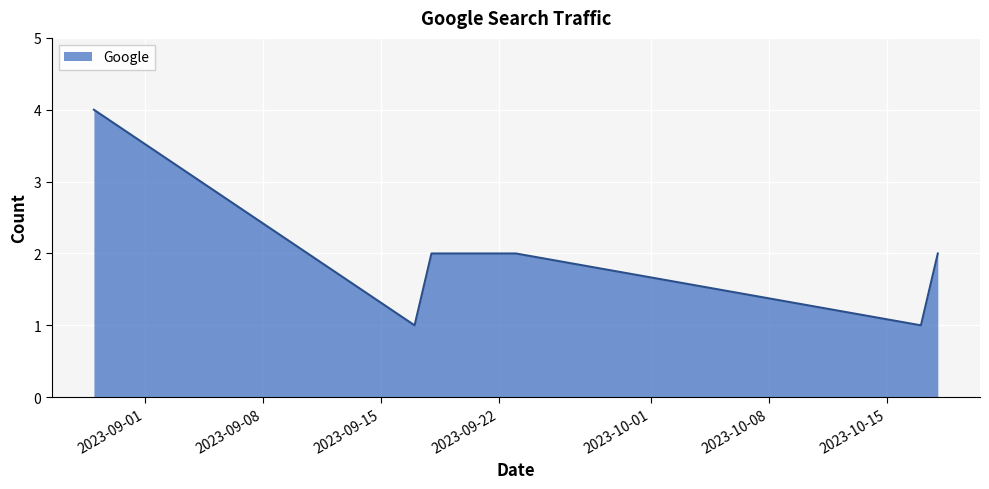

What is the greatest value displayed?

4